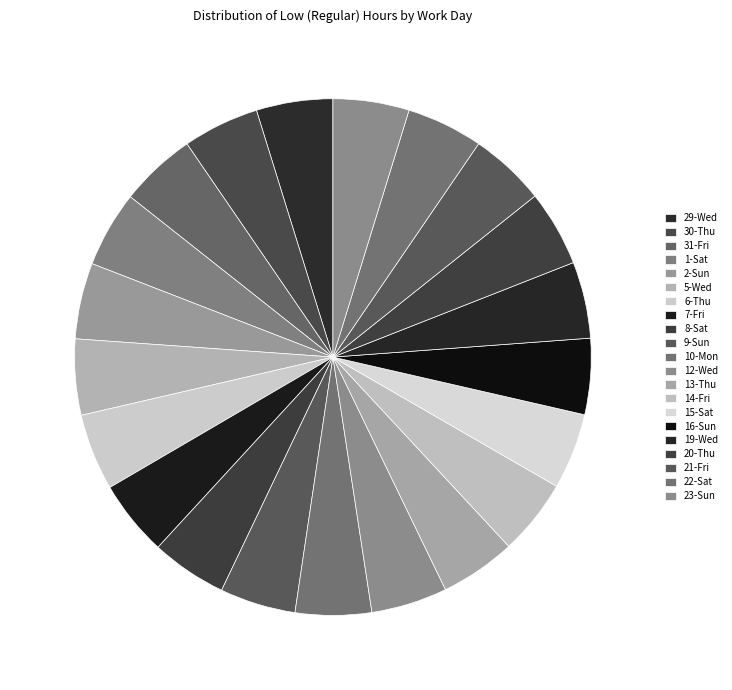

To the nearest percent, what is the average slice percentage?

5%